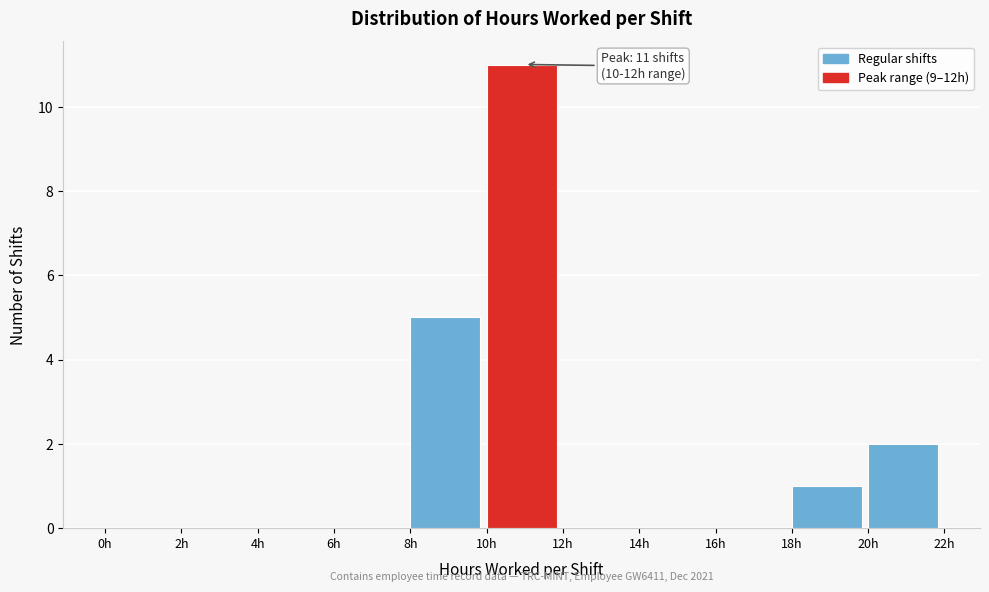

Which range on the x-axis has the tallest bar?

10 to 12